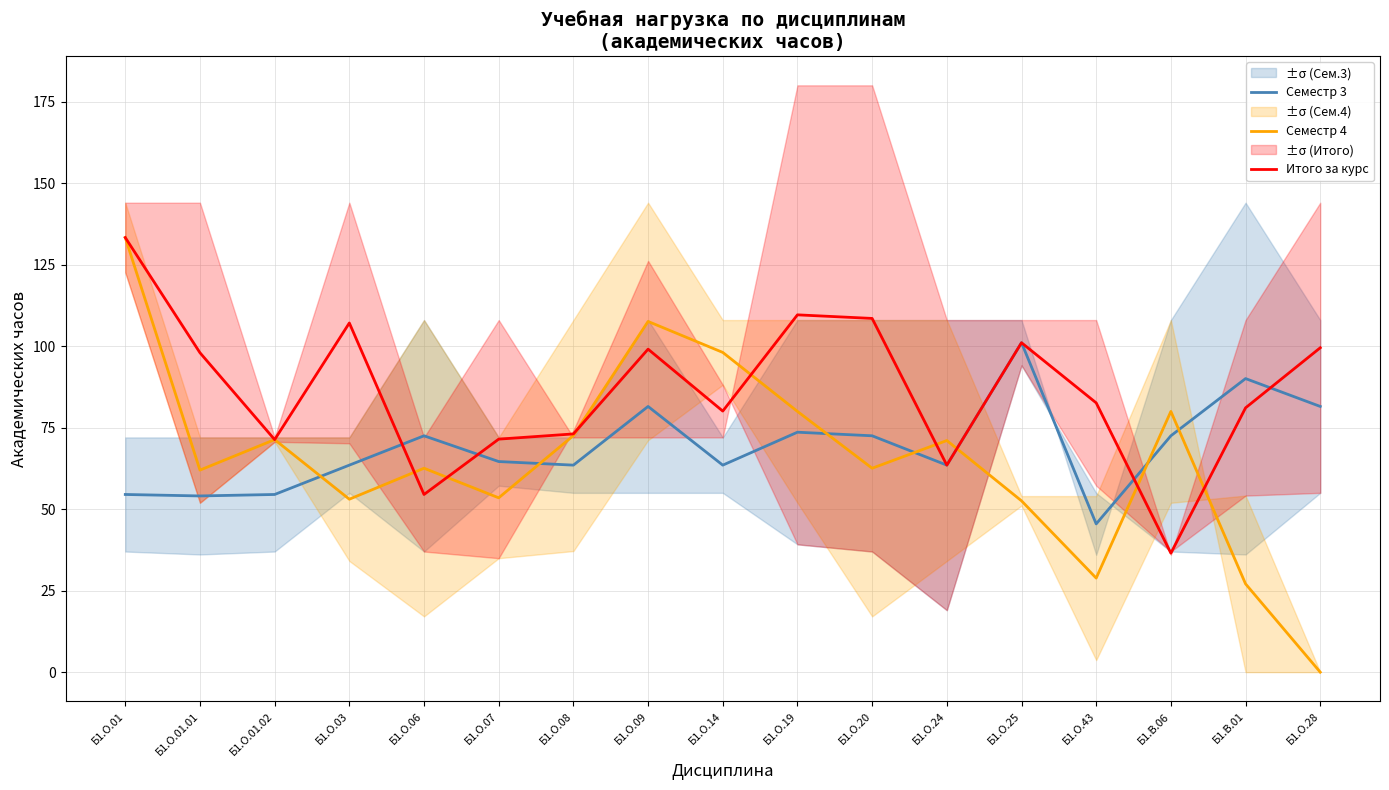

How many values in the Семестр 4 series are below 62?

7